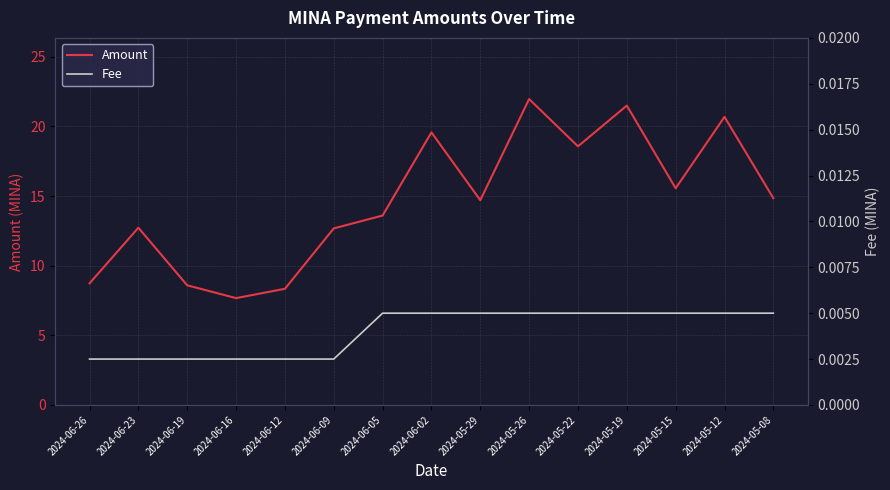

How many data points in Amount are above 14?

8